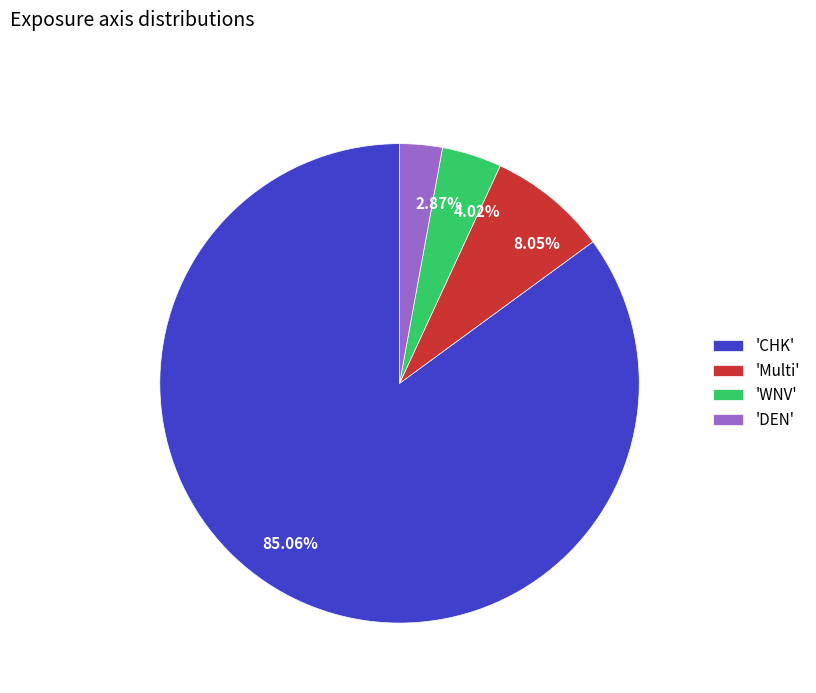

Do 2.87% and 85.06% together represent more than half of the pie?

Yes